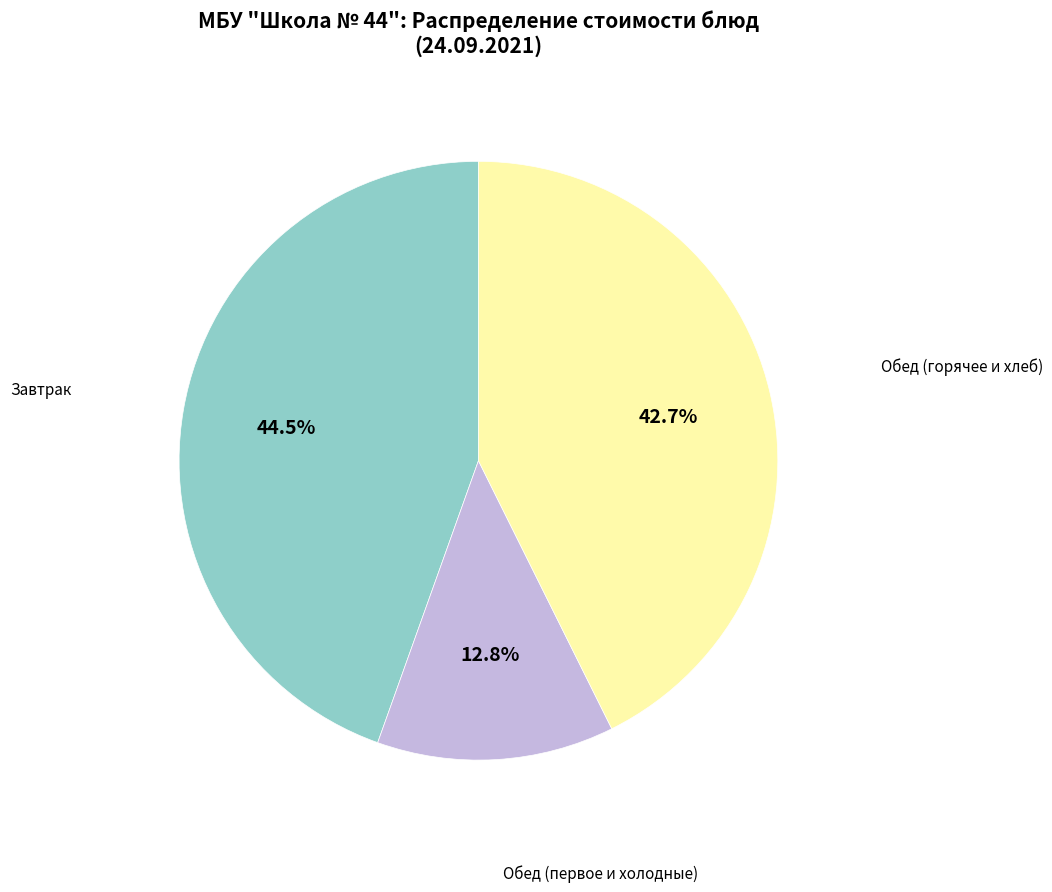

Which has a higher value, Завтрак or Обед (горячее и хлеб)?

Завтрак